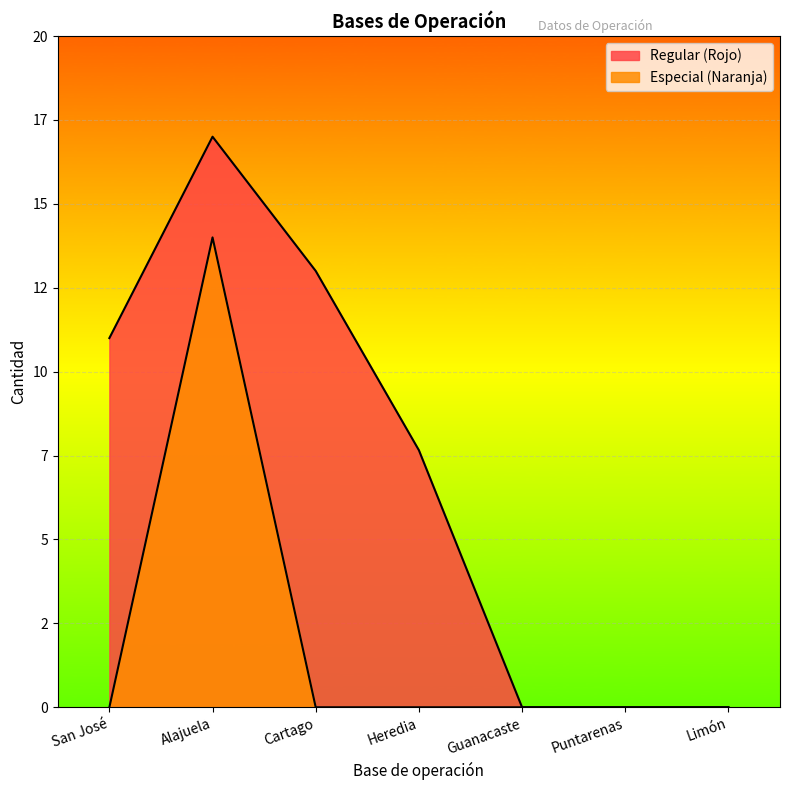

What are all the series names shown in the legend?

Regular (Rojo), Especial (Naranja)